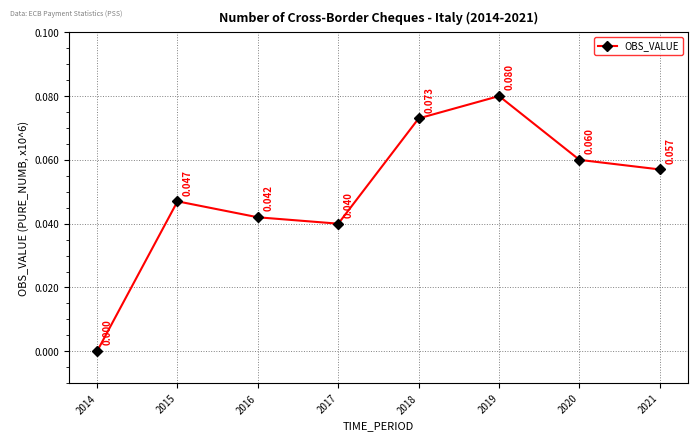

How many values are between 0 and 1?

8